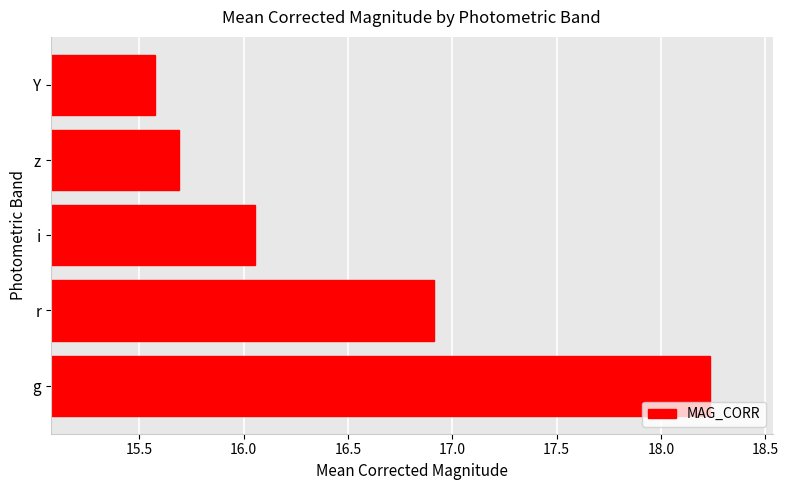

What is the difference between the maximum and minimum values?

2.7